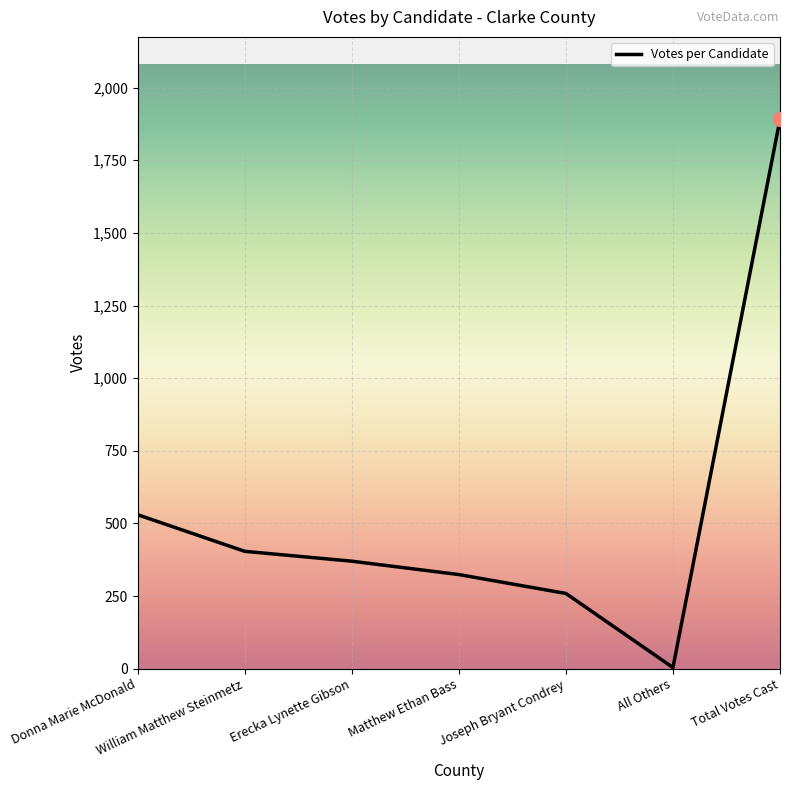

Count the number of data series in this chart.

1